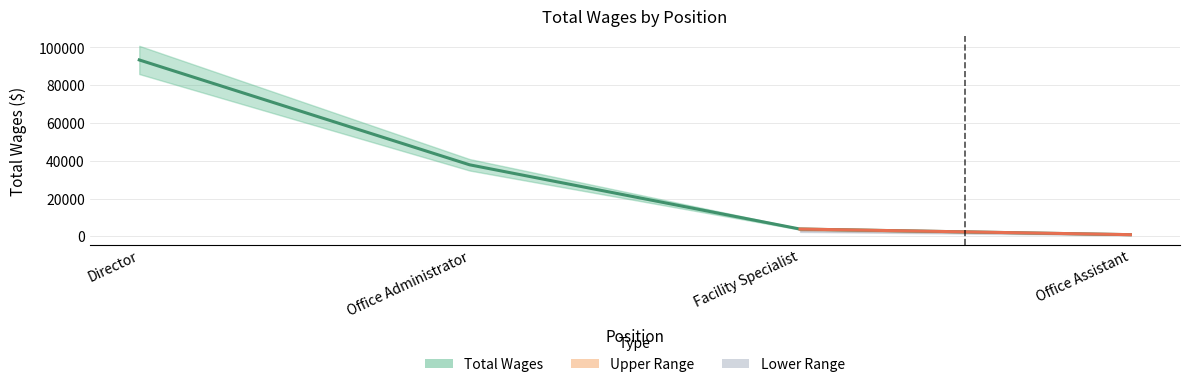

What is the change in value from Director to Facility Specialist?

-89570